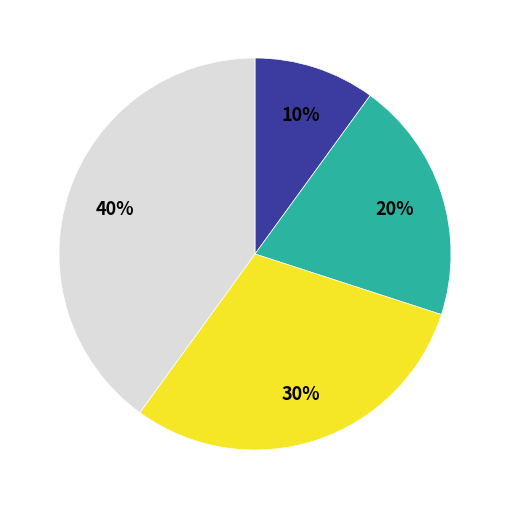

Is there a majority slice in this chart?

No